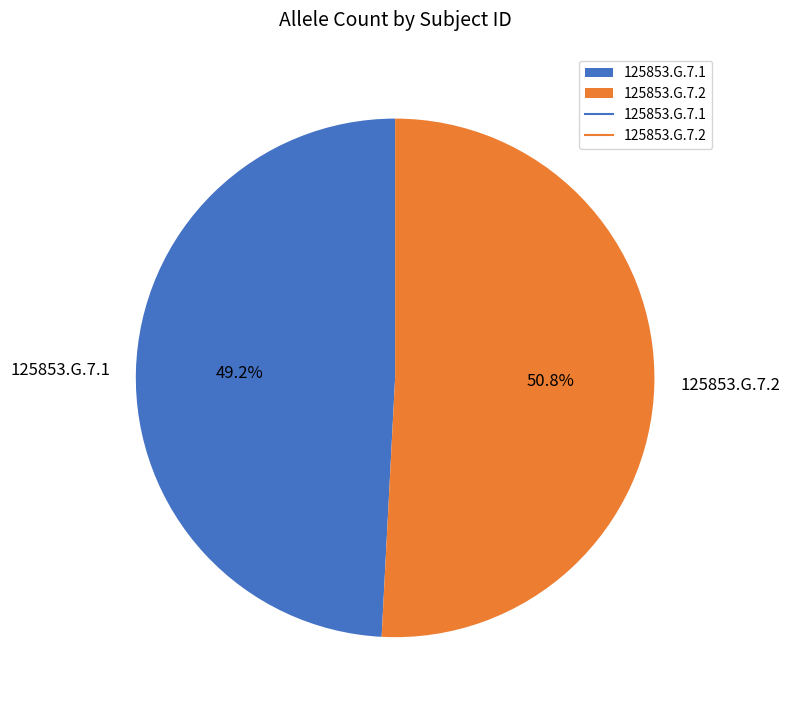

To the nearest percent, what percentage of the pie is 125853.G.7.2?

51%